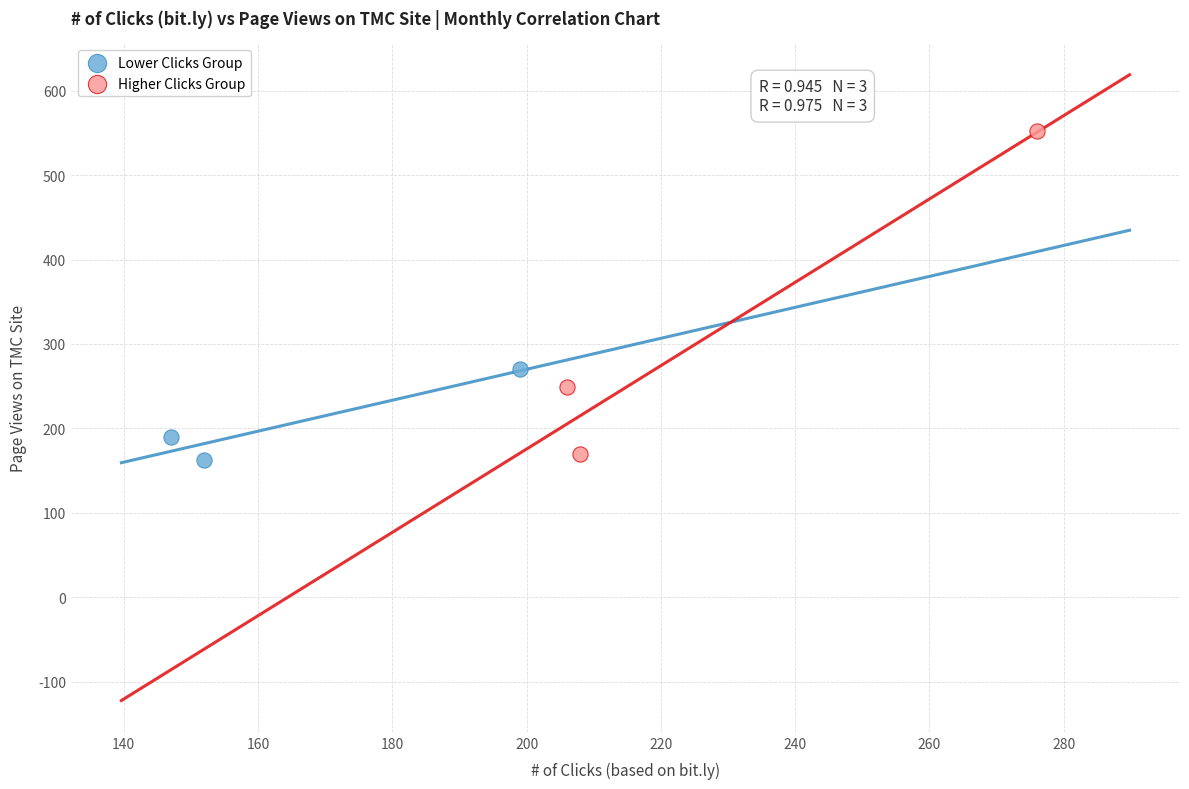

Which series reaches the maximum Y coordinate?

Higher Clicks Group